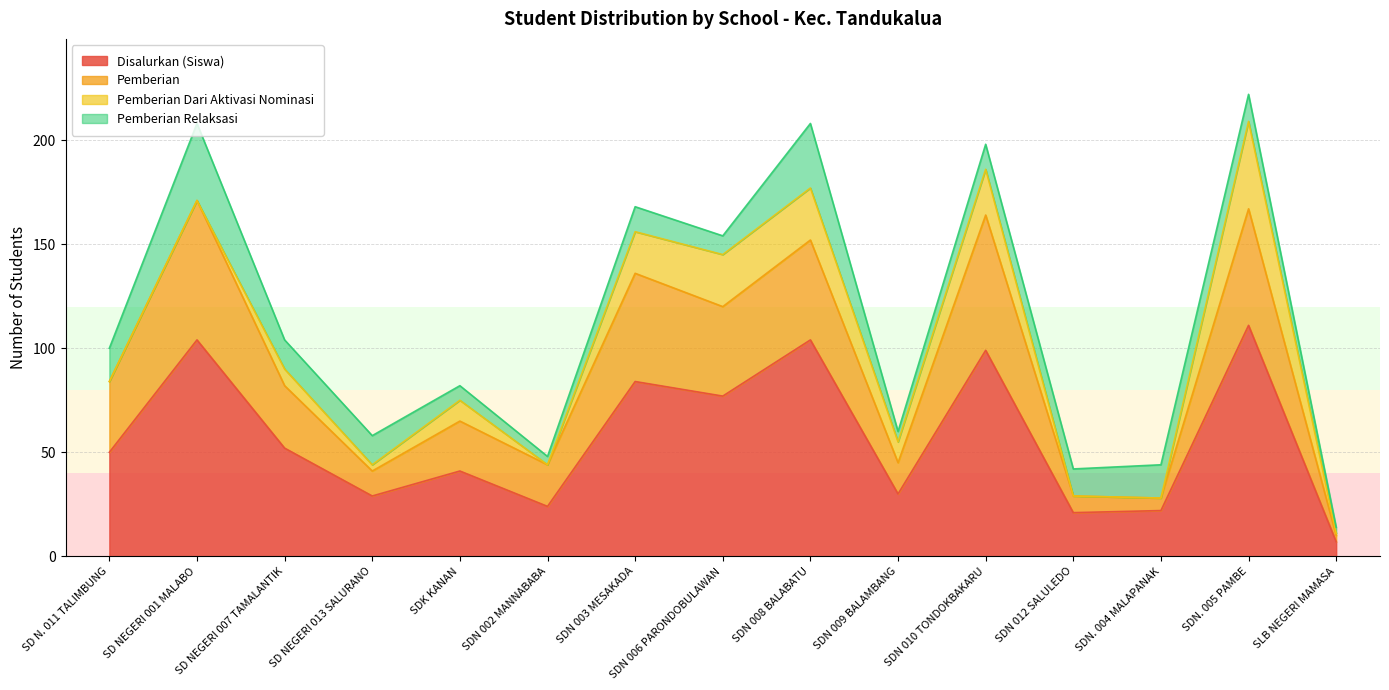

What is the minimum value for Disalurkan (Siswa)?

7